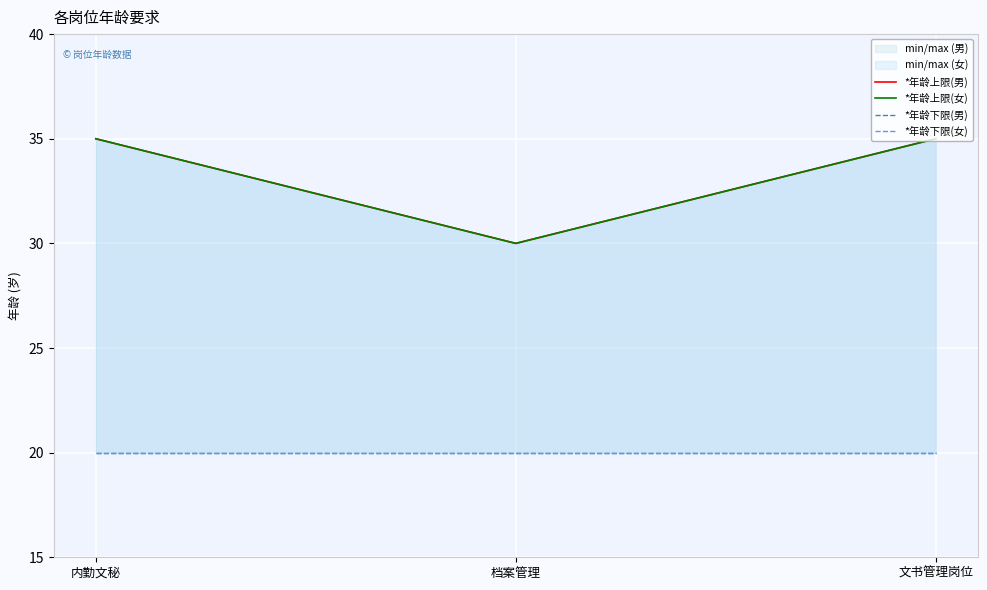

What is the smallest value displayed?

20